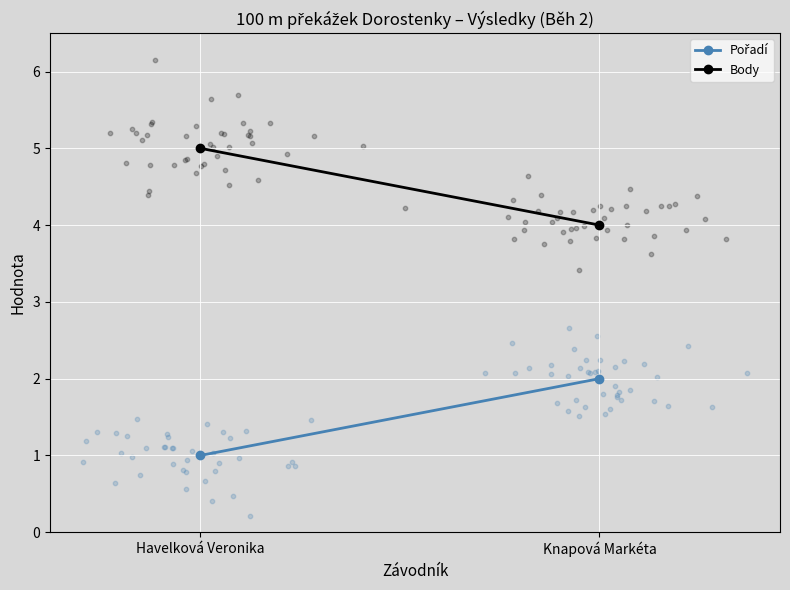

Which series has the widest spread of Y values?

Pořadí